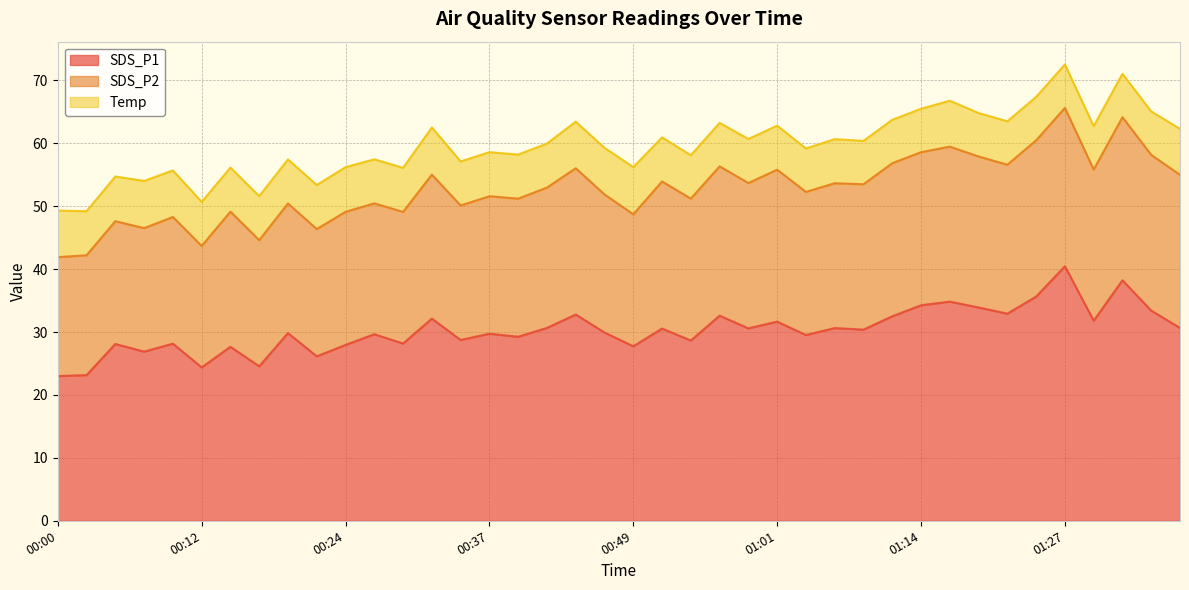

What is the sum of the SDS_P2 values at 01:14 and 01:11?

48.7